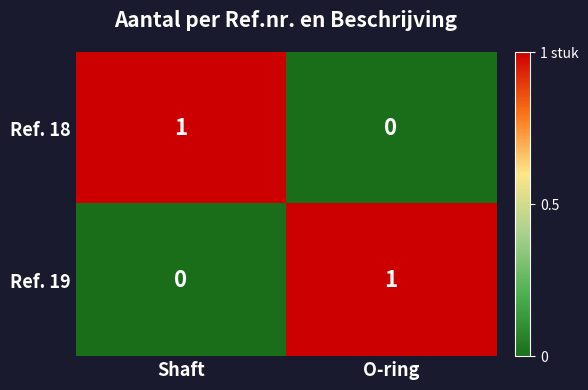

At how many categories does at least one series exceed 0?

2